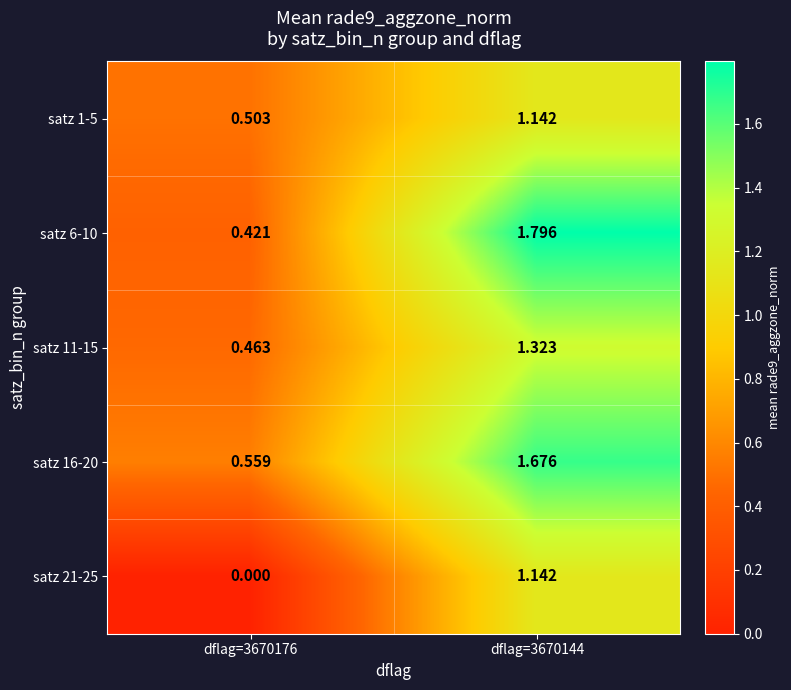

Is the value of satz 1-5 at dflag=3670144 greater than the value of satz 11-15 at dflag=3670176?

Yes